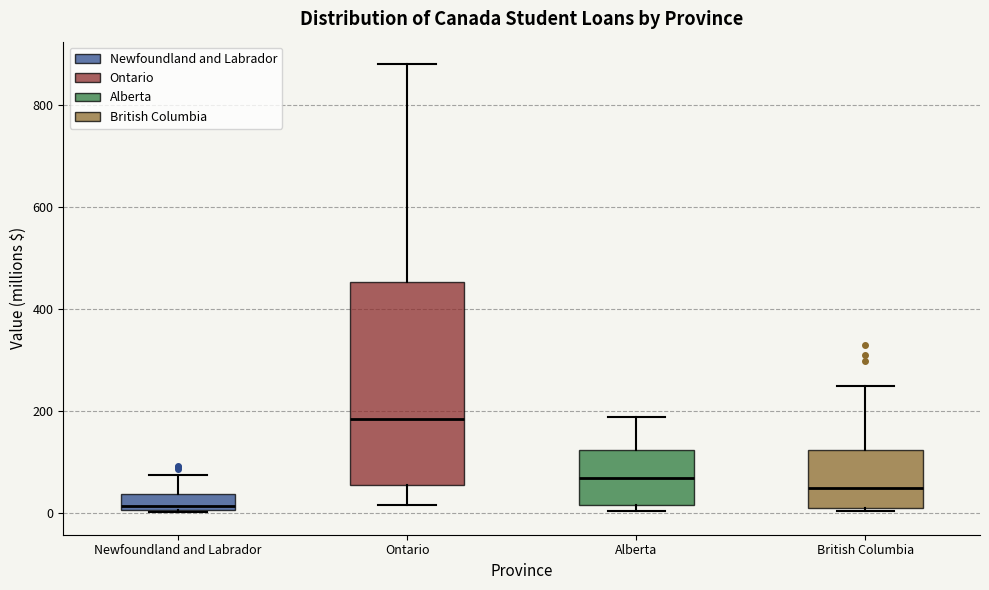

Reading left to right, transcribe this box plot: for each box, give where its median line is, the range the box spans, and where its two whiskers end, as read against the y-axis. The values are not printed on the chart, so give them approximately, as read against the axis.

Newfoundland and Labrador: median 20, box 0 to 40, whiskers 0 to 80
Ontario: median 180, box 60 to 460, whiskers 20 to 880
Alberta: median 60, box 20 to 120, whiskers 0 to 180
British Columbia: median 40, box 0 to 120, whiskers 0 to 240